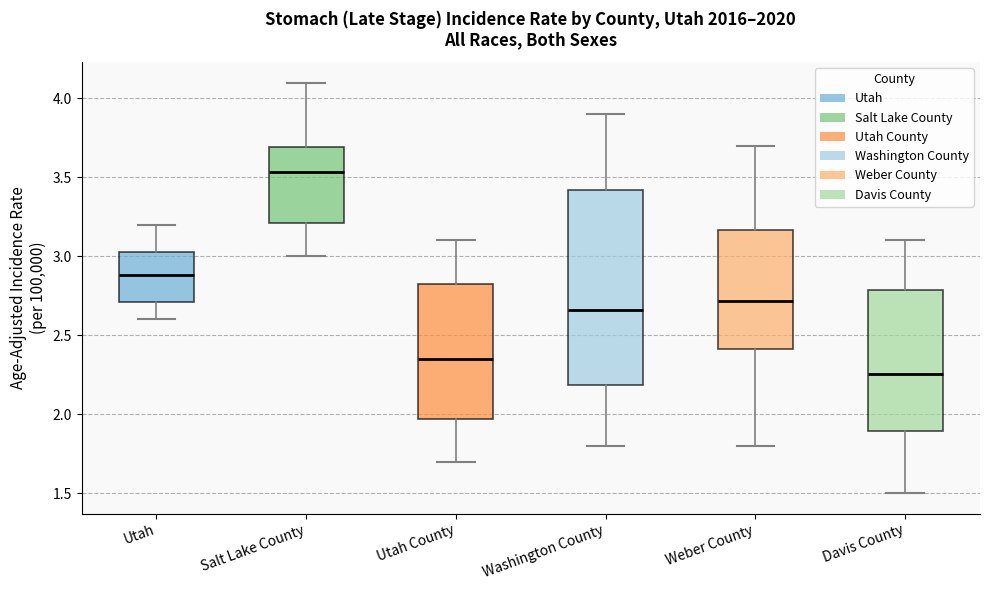

Reading left to right, transcribe this box plot: for each box, give where its median line is, the range the box spans, and where its two whiskers end, as read against the y-axis. The values are not printed on the chart, so give them approximately, as read against the axis.

Utah: median 2.90, box 2.70 to 3.05, whiskers 2.60 to 3.20
Salt Lake County: median 3.55, box 3.20 to 3.70, whiskers 3.00 to 4.10
Utah County: median 2.35, box 1.95 to 2.85, whiskers 1.70 to 3.10
Washington County: median 2.65, box 2.20 to 3.40, whiskers 1.80 to 3.90
Weber County: median 2.70, box 2.40 to 3.15, whiskers 1.80 to 3.70
Davis County: median 2.25, box 1.90 to 2.80, whiskers 1.50 to 3.10